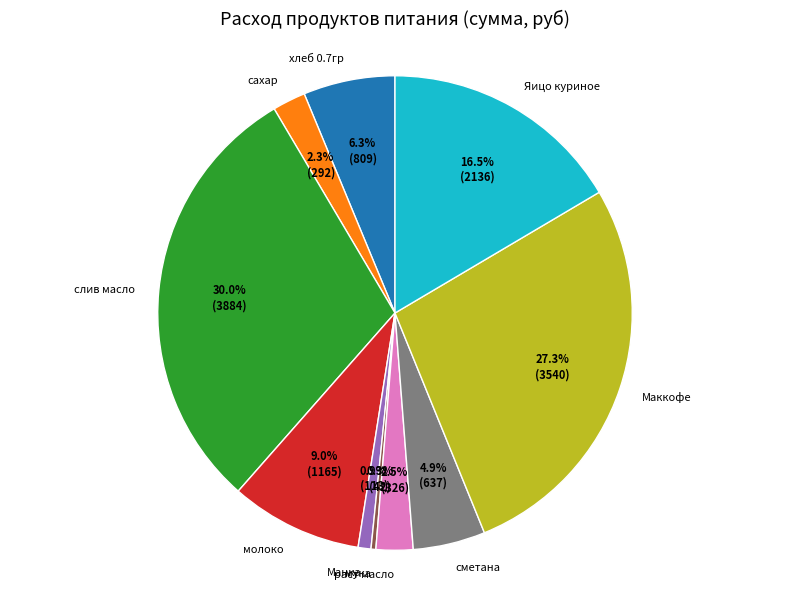

Which category has the biggest portion of the pie?

слив масло